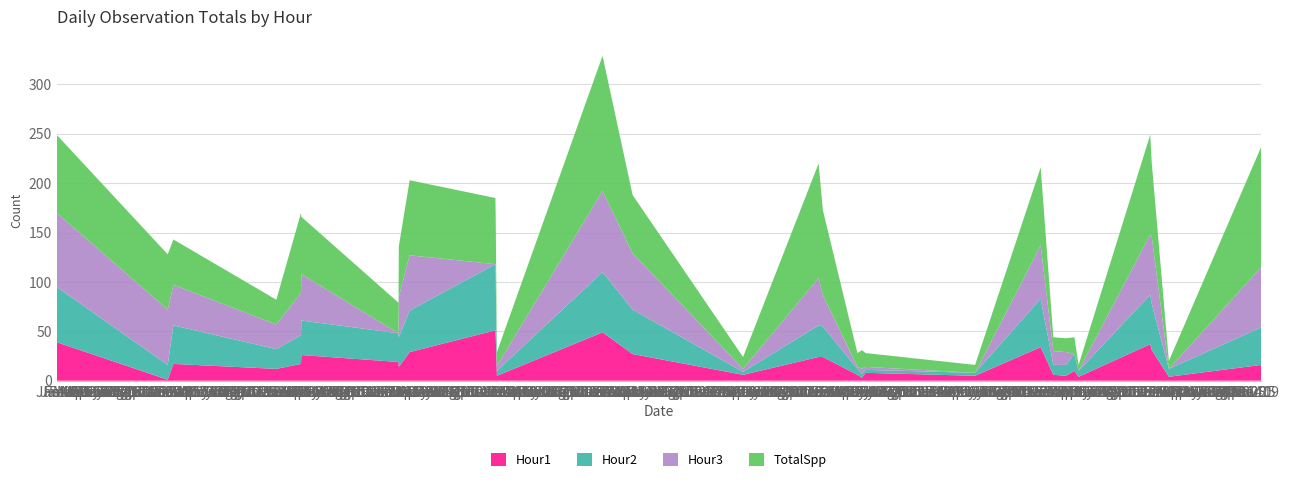

Reading left to right, extract all data points from this chart.

Hour1: 2009-01-03=39	2010-01-07=1	2010-01-26=17	2011-01-03=12	2011-03-26=17	2011-03-27=26	2012-02-13=19	2012-02-14=14	2012-03-21=29	2012-12-31=51	2013-01-01=45	2013-01-05=5	2013-12-22=49	2014-04-01=27	2015-04-03=6	2015-12-10=24	2015-12-24=24	2016-04-17=6	2016-05-02=3	2016-05-14=8	2017-05-13=5	2017-12-17=34	2018-01-28=6	2018-03-11=5	2018-04-08=10	2018-04-22=4	2018-12-16=37	2018-12-21=31	2019-02-16=4	2019-12-20=16
Hour2: 2009-01-03=56	2010-01-07=15	2010-01-26=39	2011-01-03=20	2011-03-26=29	2011-03-27=35	2012-02-13=29	2012-02-14=30	2012-03-21=42	2012-12-31=67	2013-01-01=60	2013-01-05=5	2013-12-22=61	2014-04-01=45	2015-04-03=3	2015-12-10=32	2015-12-24=31	2016-04-17=6	2016-05-02=4	2016-05-14=3	2017-05-13=3	2017-12-17=49	2018-01-28=10	2018-03-11=11	2018-04-08=17	2018-04-22=6	2018-12-16=50	2018-12-21=47	2019-02-16=8	2019-12-20=38
Hour3: 2009-01-03=75	2010-01-07=56	2010-01-26=41	2011-01-03=25	2011-03-26=43	2011-03-27=47	2012-02-13=0	2012-02-14=41	2012-03-21=56	2012-12-31=0	2013-01-01=0	2013-01-05=5	2013-12-22=82	2014-04-01=57	2015-04-03=3	2015-12-10=48	2015-12-24=32	2016-04-17=2	2016-05-02=5	2016-05-14=3	2017-05-13=0	2017-12-17=54	2018-01-28=14	2018-03-11=13	2018-04-08=0	2018-04-22=0	2018-12-16=61	2018-12-21=68	2019-02-16=0	2019-12-20=61
TotalSpp: 2009-01-03=79	2010-01-07=56	2010-01-26=46	2011-01-03=25	2011-03-26=81	2011-03-27=58	2012-02-13=31	2012-02-14=51	2012-03-21=76	2012-12-31=67	2013-01-01=60	2013-01-05=14	2013-12-22=137	2014-04-01=59	2015-04-03=12	2015-12-10=116	2015-12-24=86	2016-04-17=14	2016-05-02=19	2016-05-14=14	2017-05-13=8	2017-12-17=79	2018-01-28=14	2018-03-11=14	2018-04-08=17	2018-04-22=6	2018-12-16=101	2018-12-21=75	2019-02-16=8	2019-12-20=122